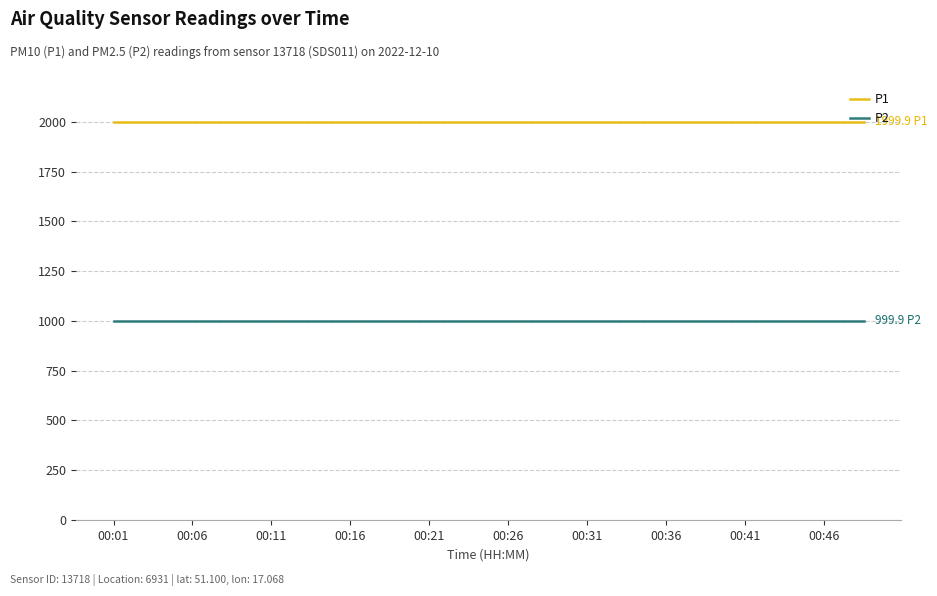

Which series has the largest total across all categories?

P1